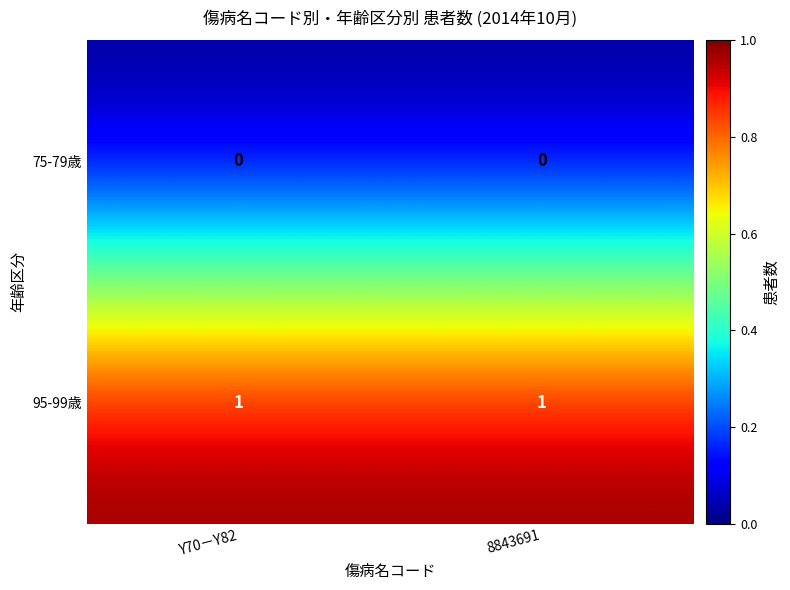

Reading left to right, transcribe all the data shown in this chart.

75-79歳: Y70－Y82=0	8843691=0
95-99歳: Y70－Y82=1	8843691=1